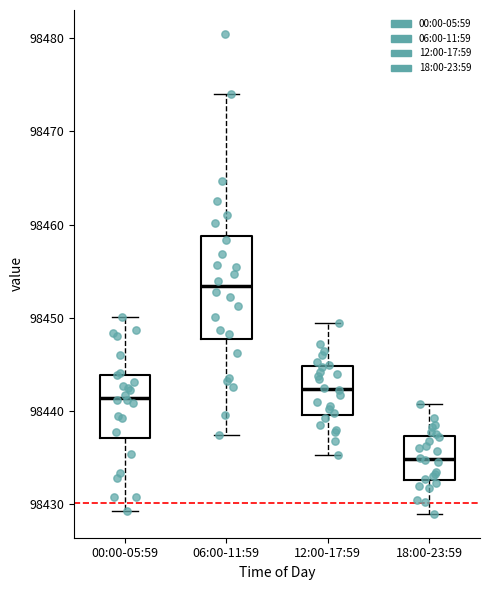

Which box has the highest median line?

06:00-11:59